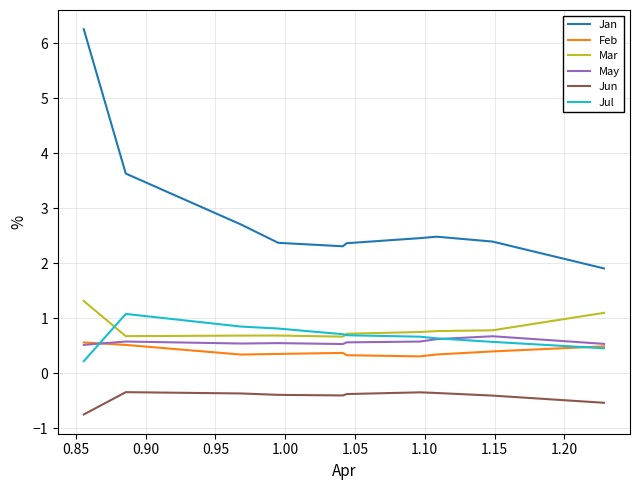

Count the number of data series in this chart.

6